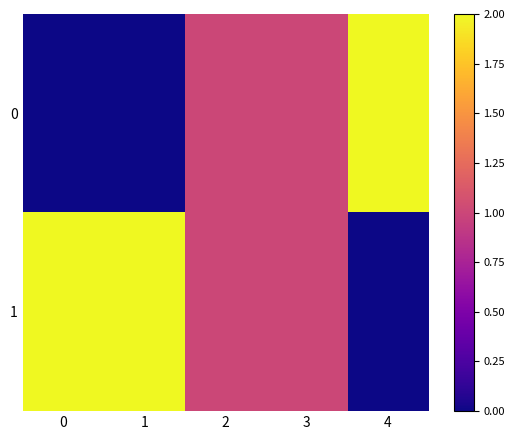

Which series has the largest total across all categories?

1